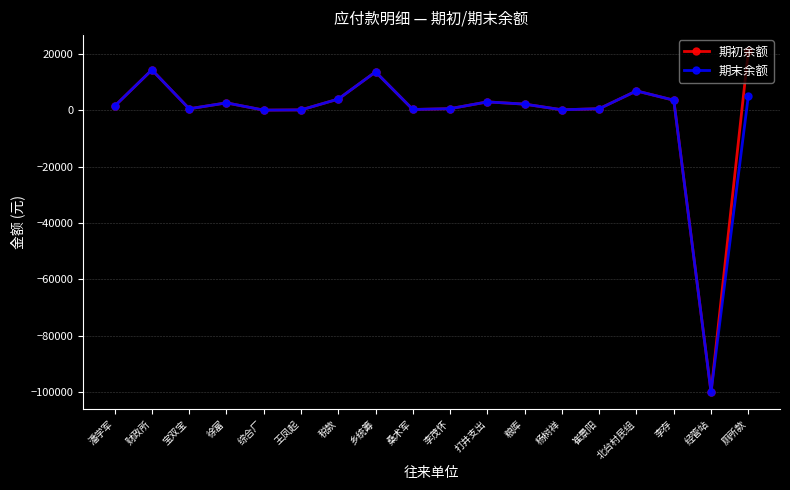

The value of 期初余额 at 杨树祥 is 194.0. True or false?

True